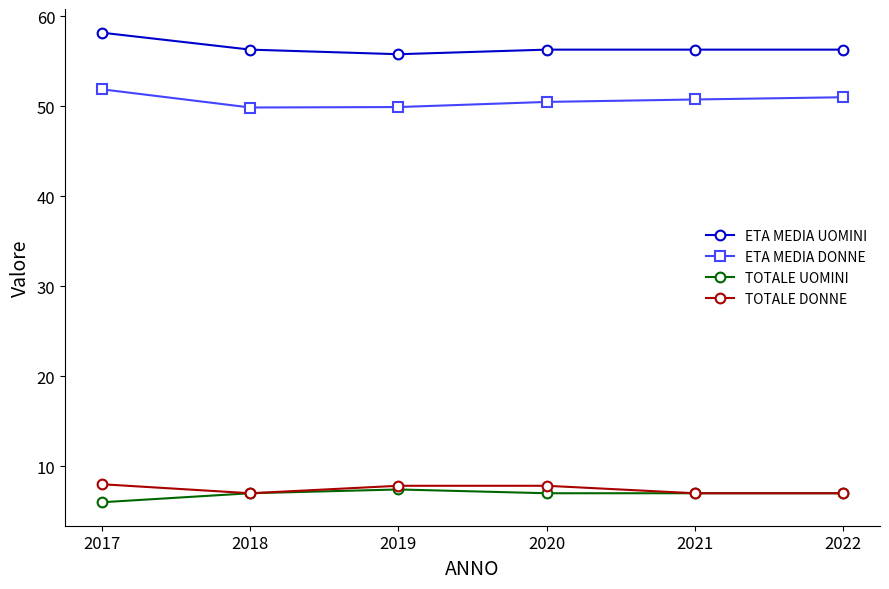

The ETA MEDIA UOMINI series shows 58.2 at 2017. True or false?

True